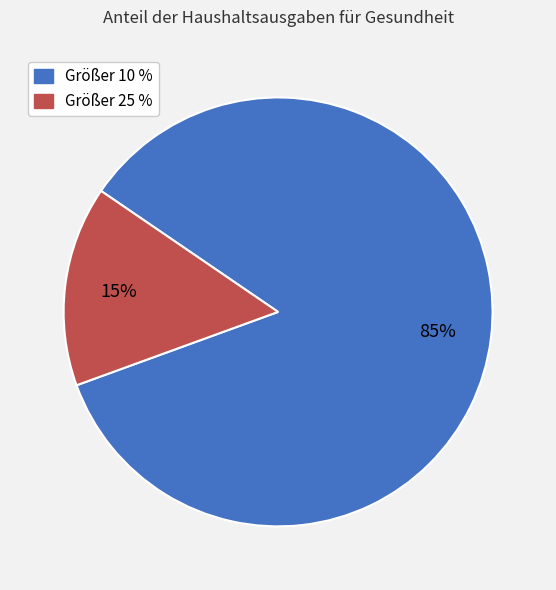

To the nearest percent, what is the difference between the largest and smallest slice percentages?

70%